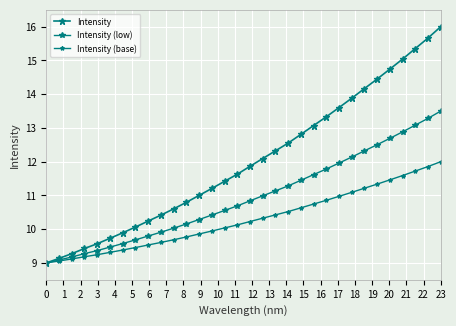

How many series are shown in this chart?

3